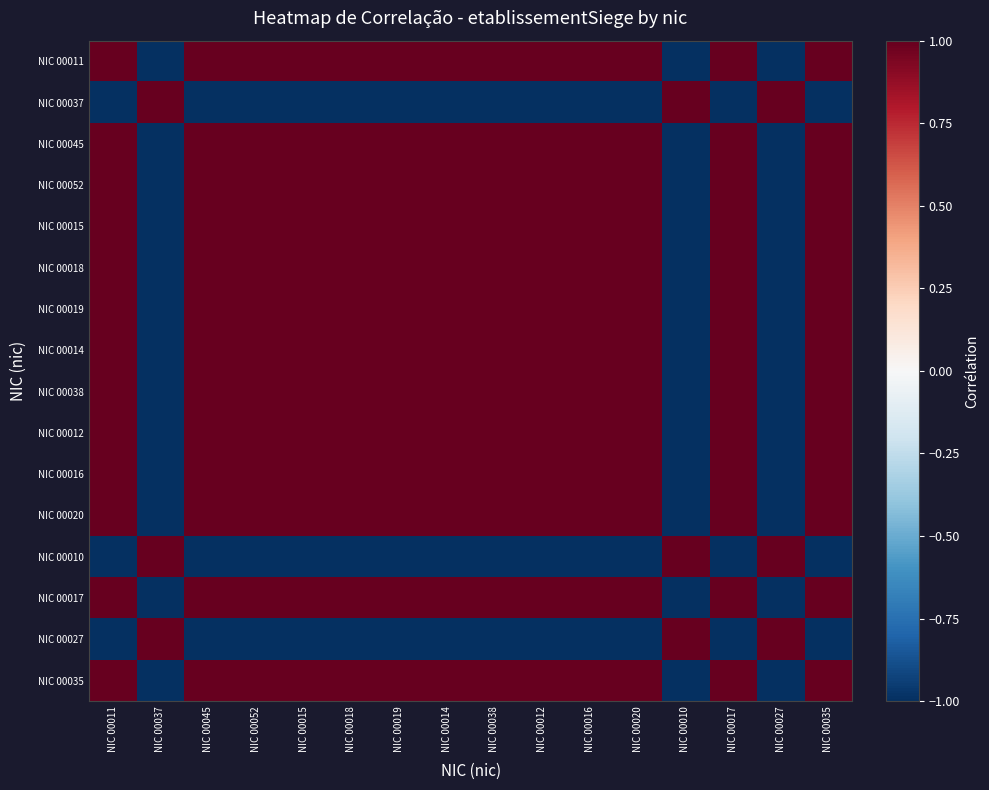

What is the spread (max minus min) of values at NIC 00012?

2